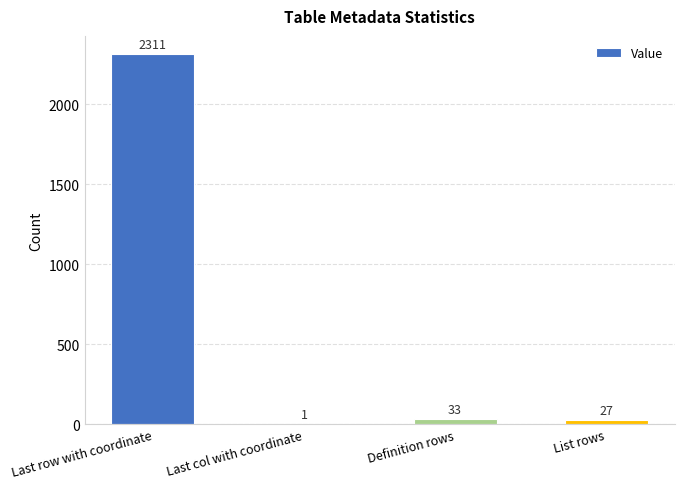

Reading right to left, extract all data points from this chart.

27	33	1	2311